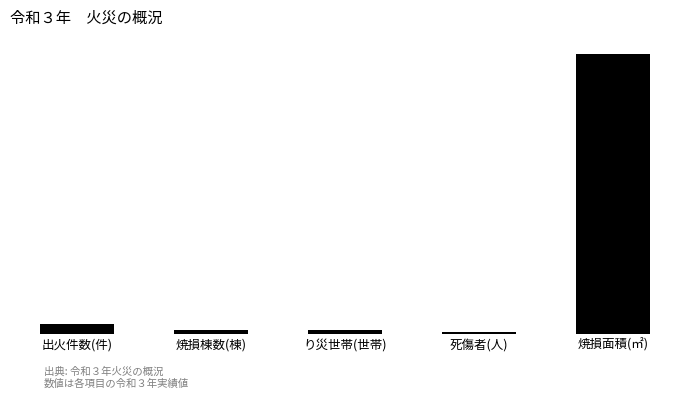

Does the chart contain any negative values?

No